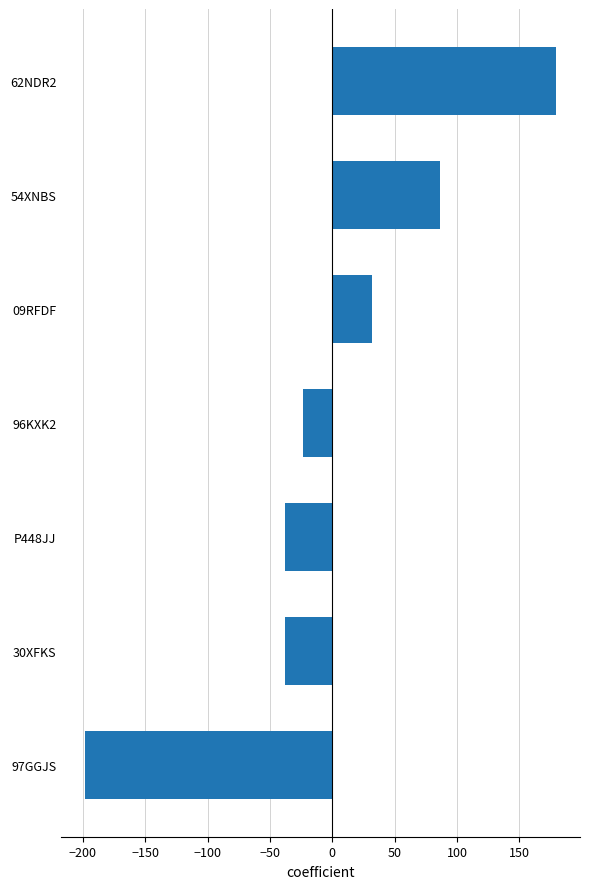

At which label is the value closest to -9?

96KXK2